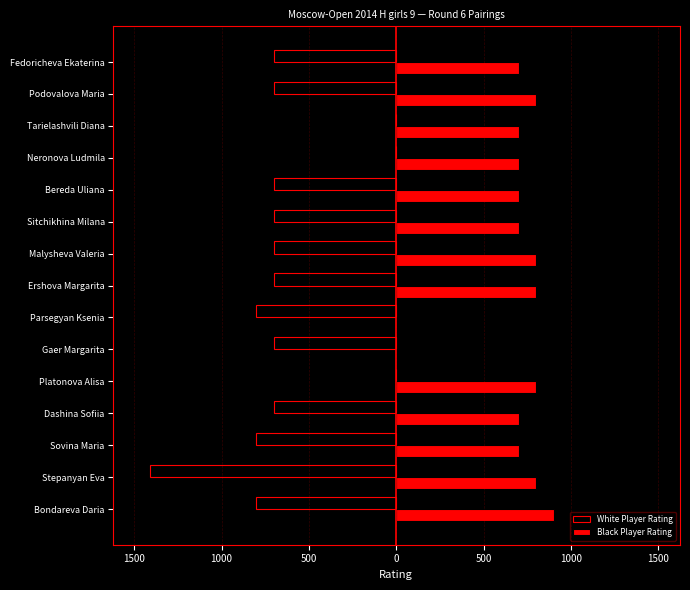

What are all the series names shown in the legend?

White Player Rating, Black Player Rating